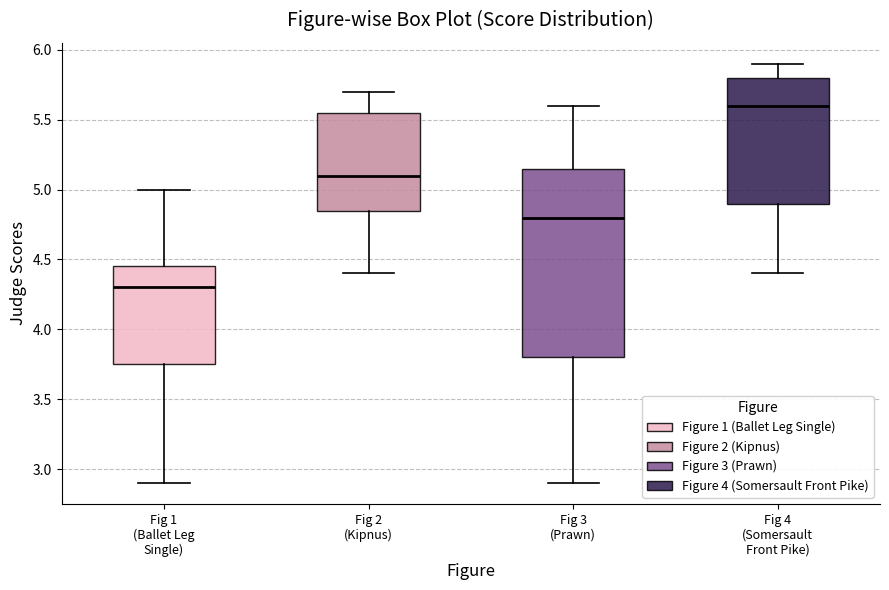

Which box's median line is the highest?

Fig 4 (Somersault Front Pike)